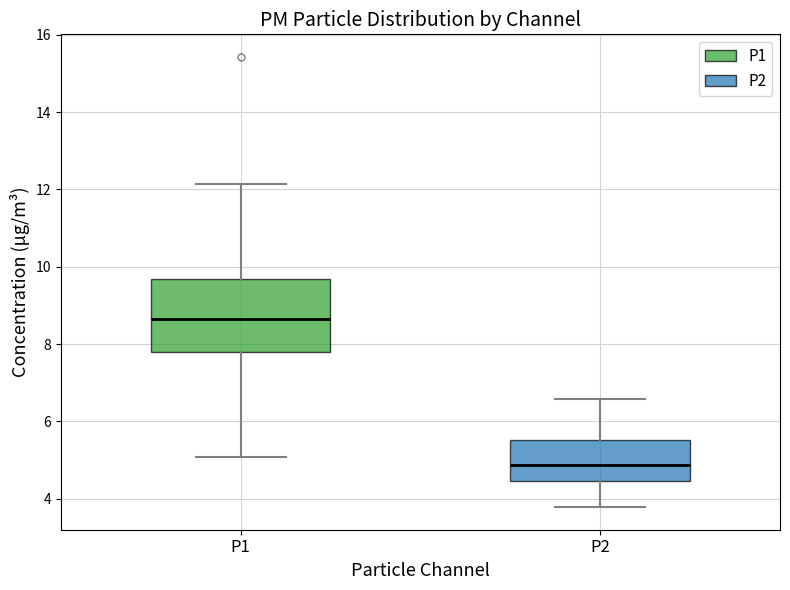

Reading left to right, read every box against the y-axis: the position of its median line, the range the box covers, and the ends of its whiskers. The values are not printed on the chart, so give them approximately, as read against the axis.

P1: median 8.6, box 7.8 to 9.6, whiskers 5.0 to 12.2
P2: median 4.8, box 4.4 to 5.6, whiskers 3.8 to 6.6